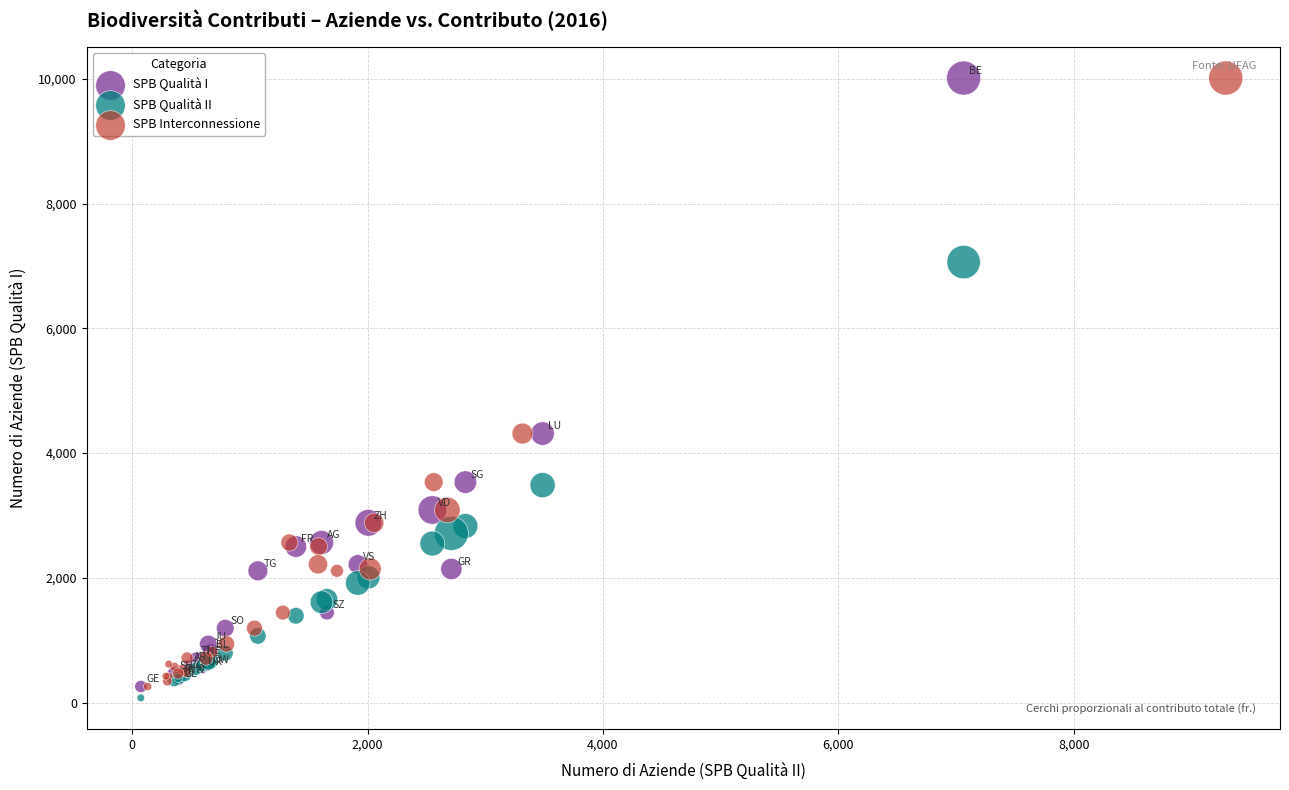

What are all the series names shown in the legend?

SPB Qualità I, SPB Qualità II, SPB Interconnessione